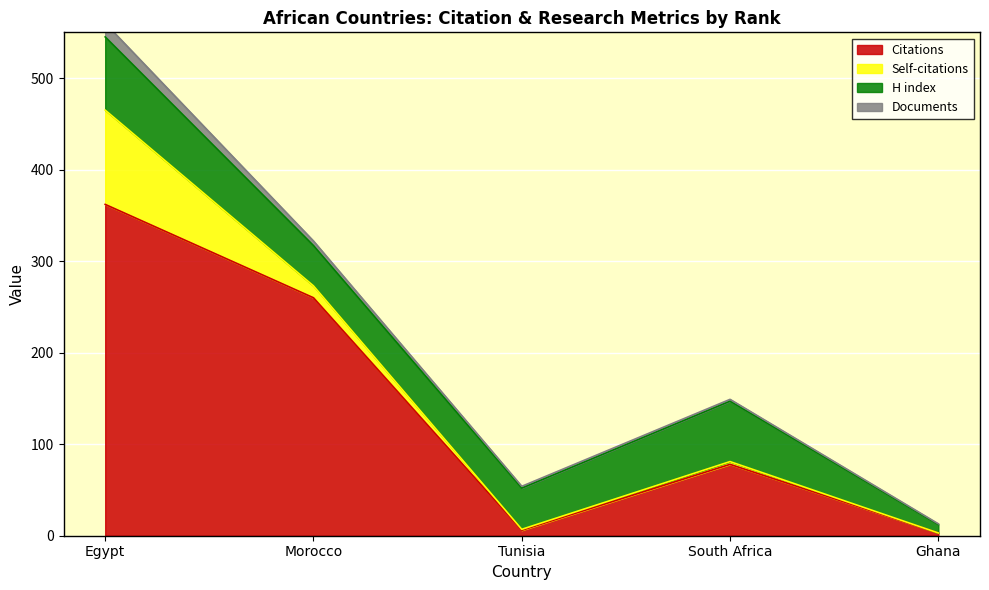

List the labels in order of H index value, largest first.

Egypt, South Africa, Tunisia, Morocco, Ghana